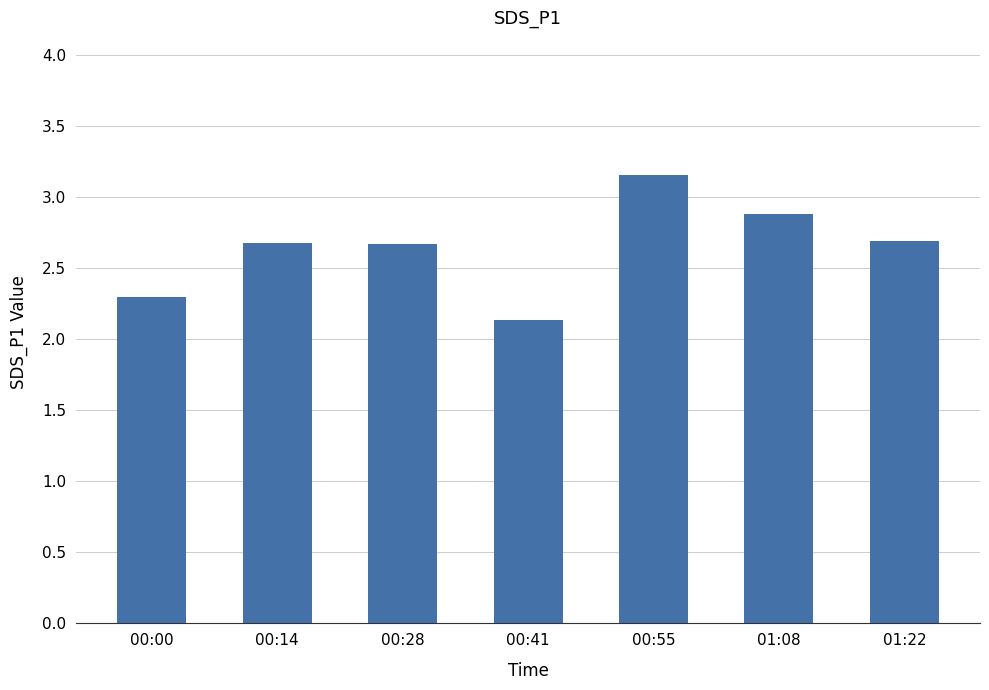

What is the ratio of the value at 00:55 to the value at 00:14?

1.2